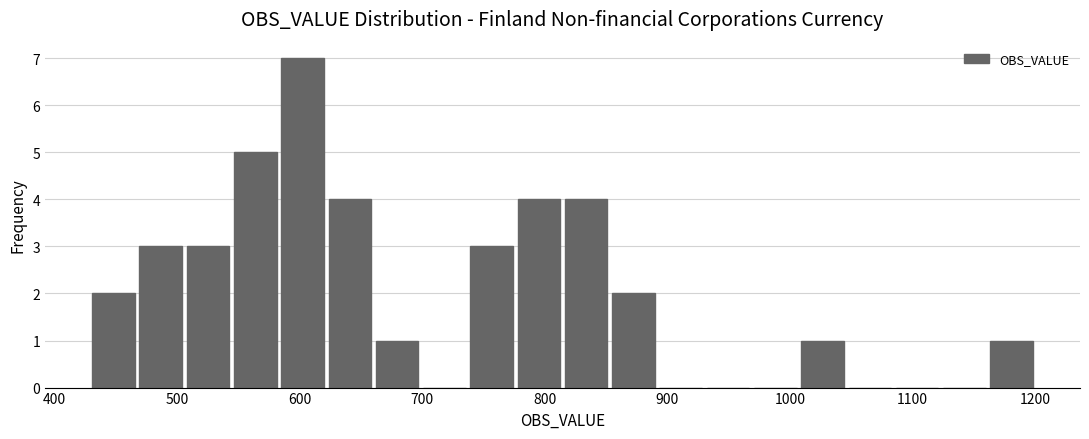

Read against the x-axis, roughly where is the centre of the tallest bar?

600